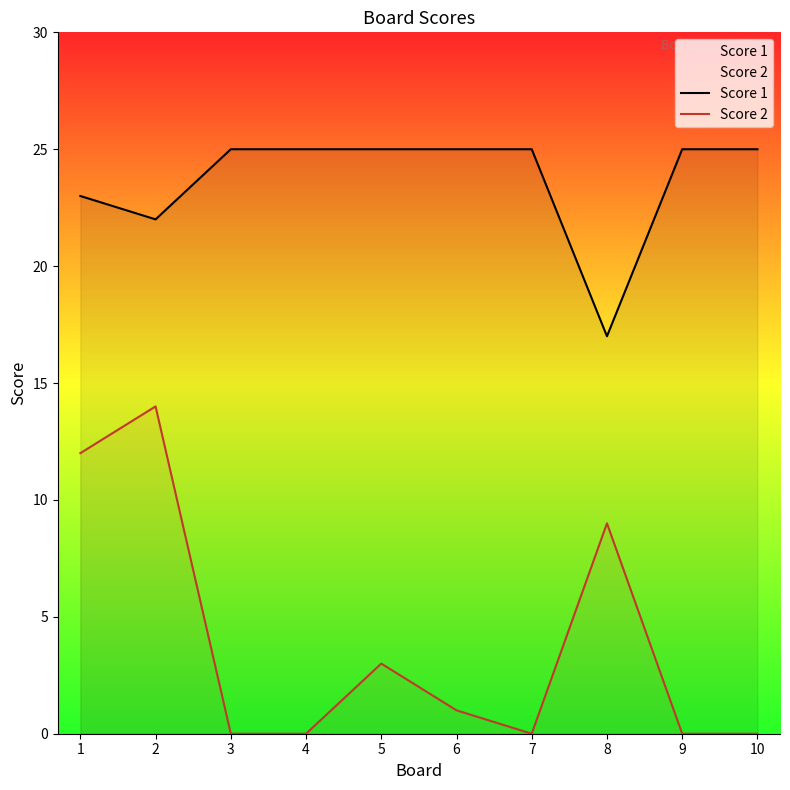

True or false: Score 2 and Score 1 intersect in this chart.

False